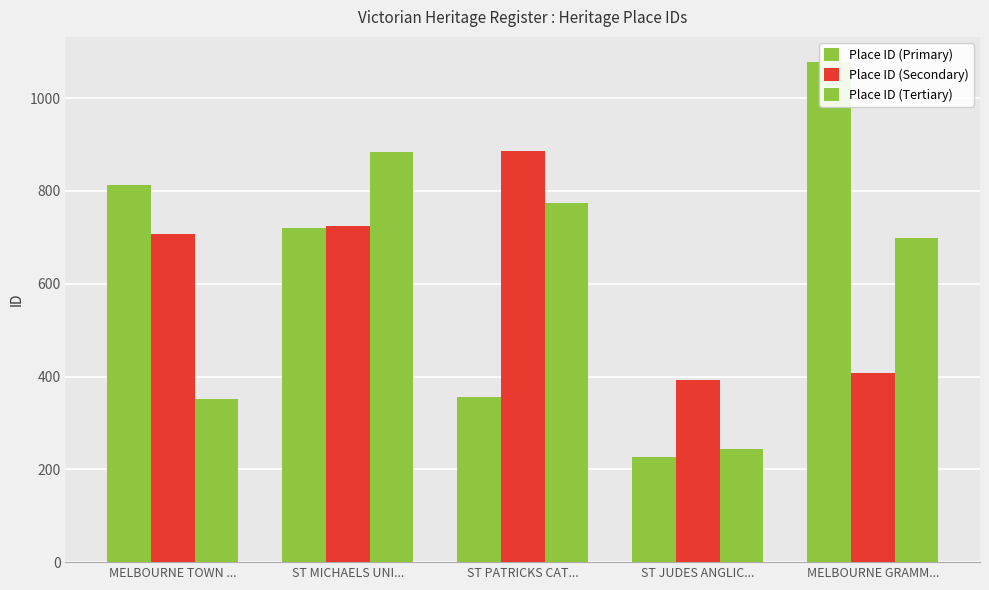

At MELBOURNE GRAMM..., list the series in order from smallest to largest.

Place ID (Secondary), Place ID (Tertiary), Place ID (Primary)